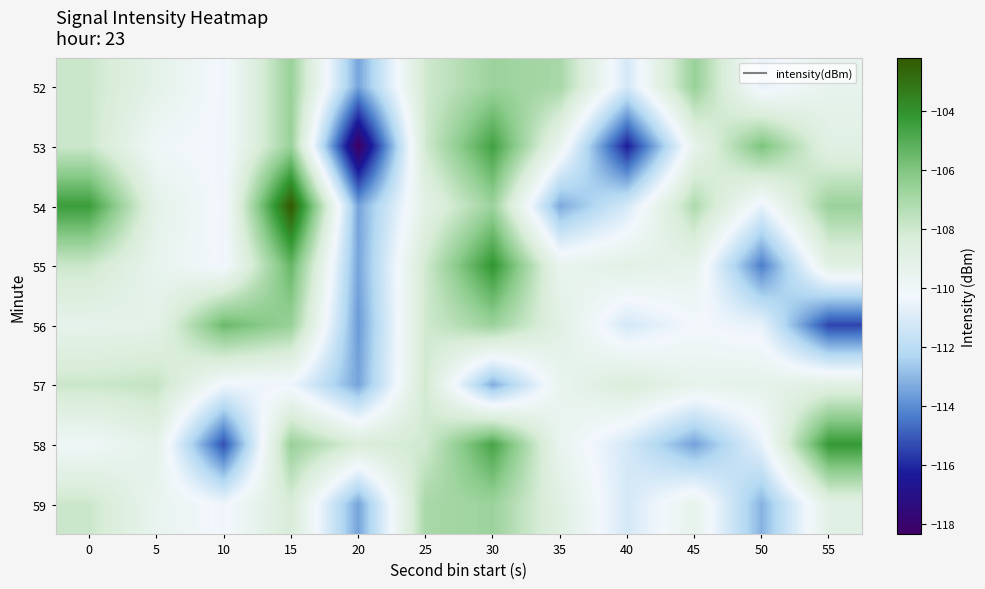

What is the difference between the highest and lowest values at 20?

10.0